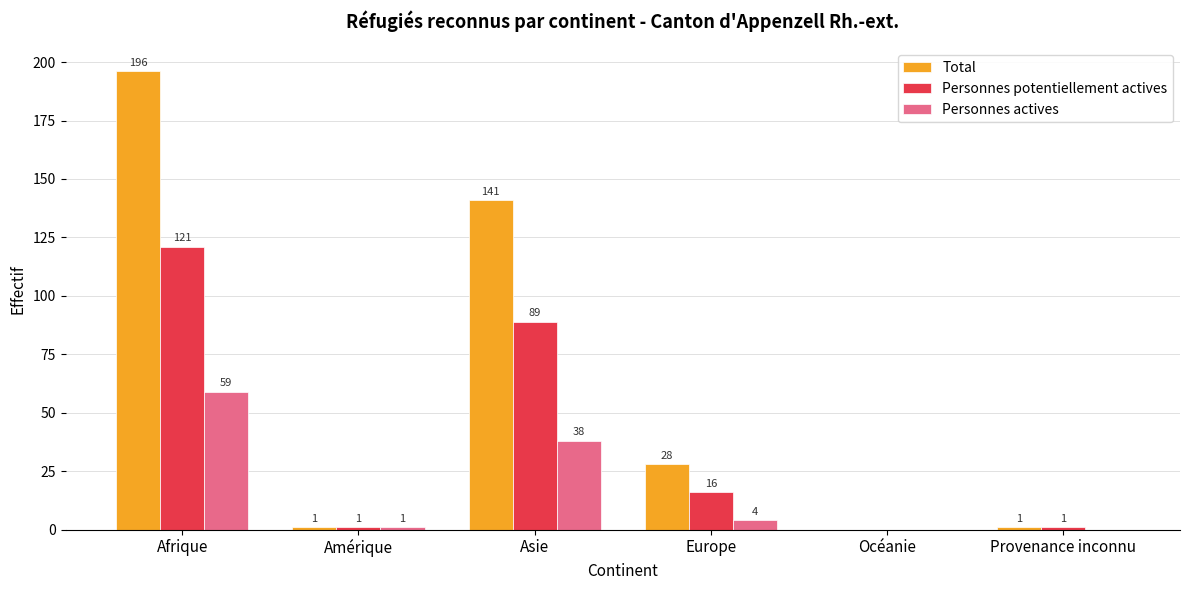

What is the sum of the Personnes potentiellement actives values at Europe and Asie?

105